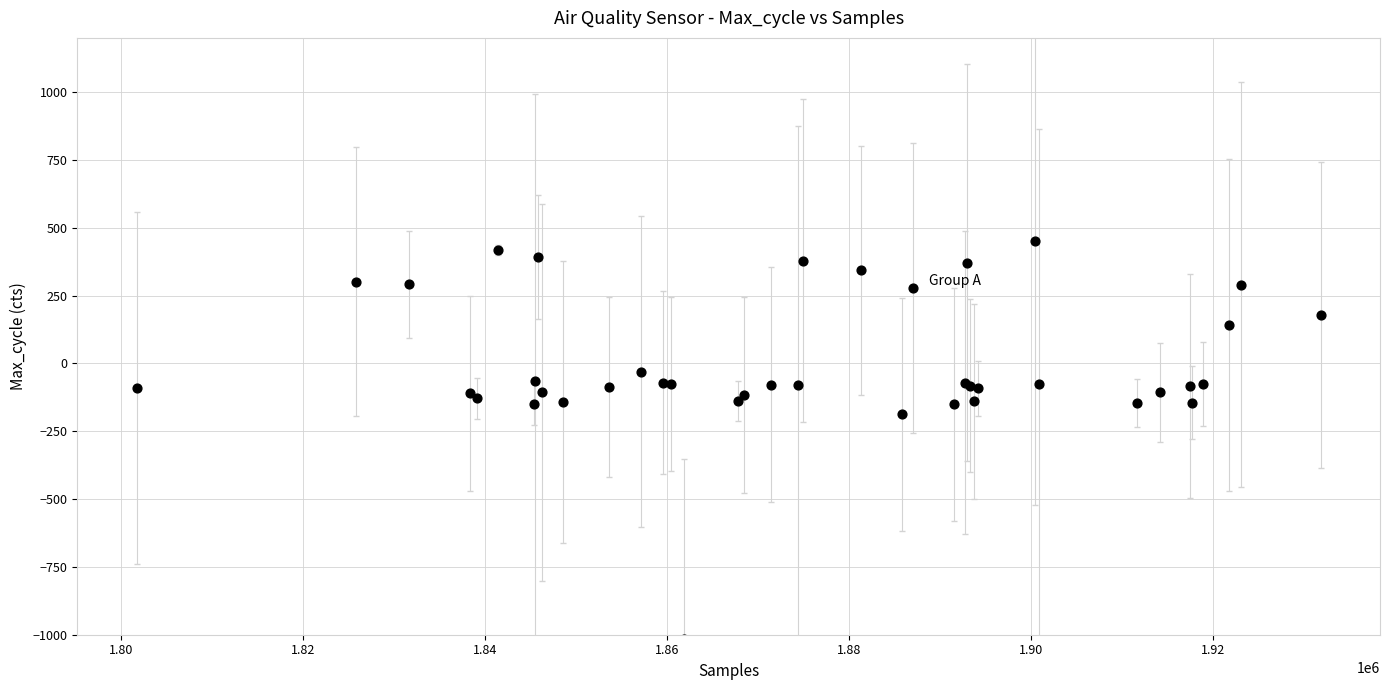

What Y value in the scatter plot is closest to -281?

-188.0